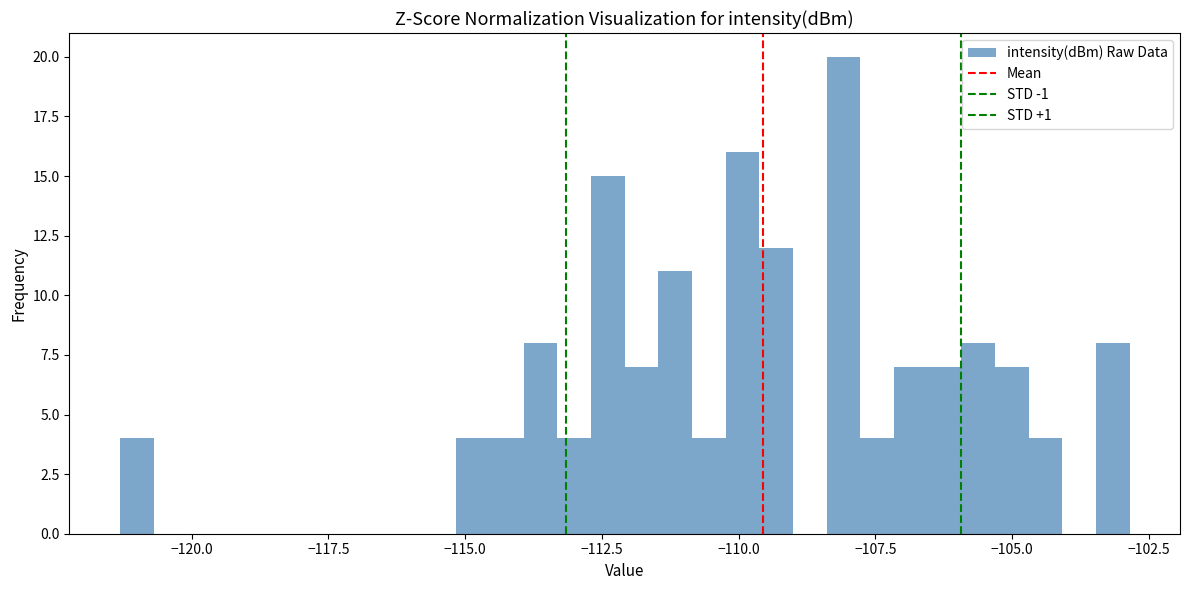

Around what value on the x-axis is the tallest bar? Give the approximate position of its centre, as read against the axis.

-108.0